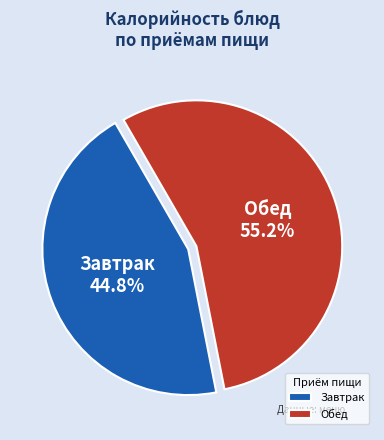

Rank the categories by value from highest to lowest.

Обед, Завтрак